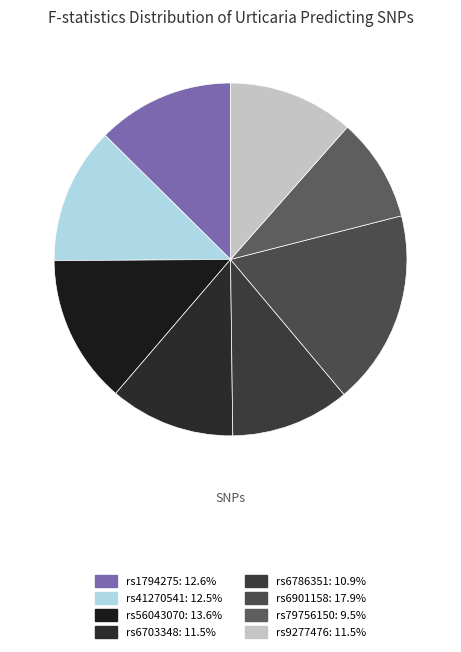

To the nearest percent, what portion does rs9277476 represent?

12%